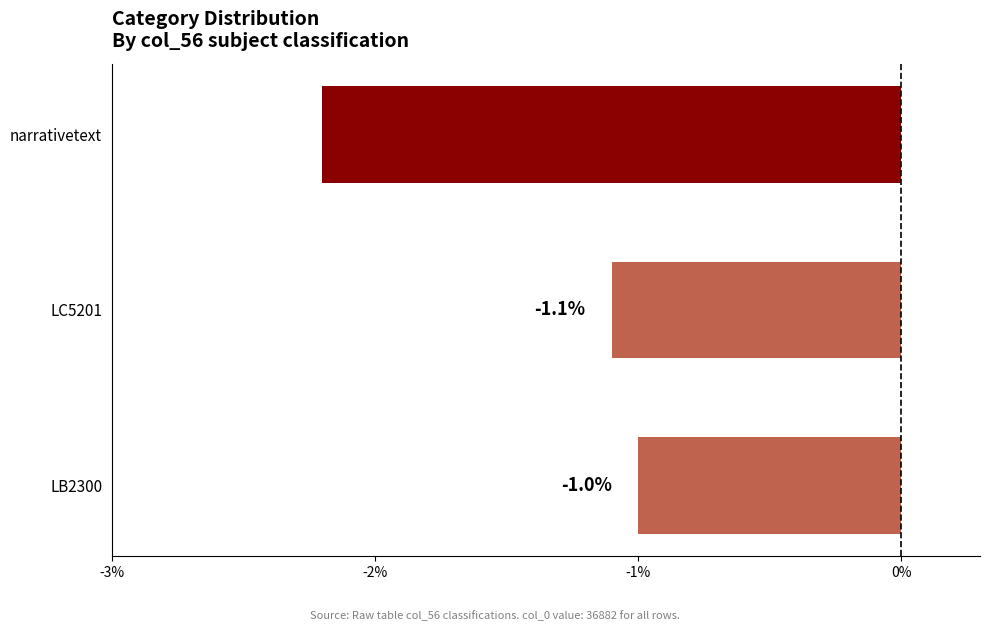

What is the change in value from LC5201 to narrativetext?

-1.1